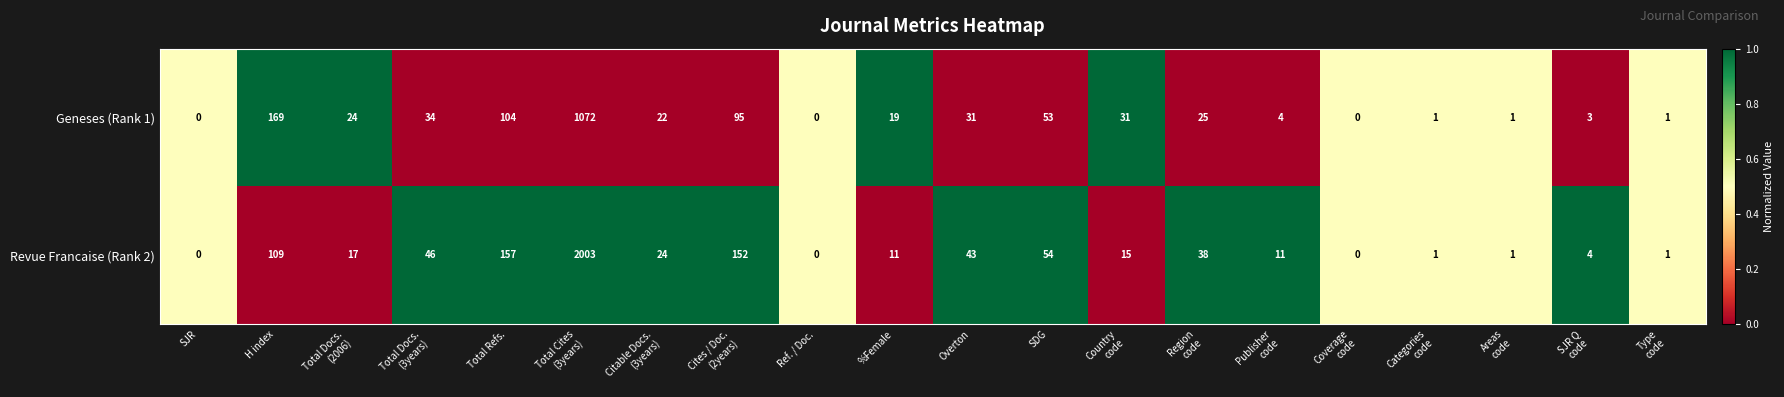

What is the sum of all Revue Francaise (Rank 2) values?

2687